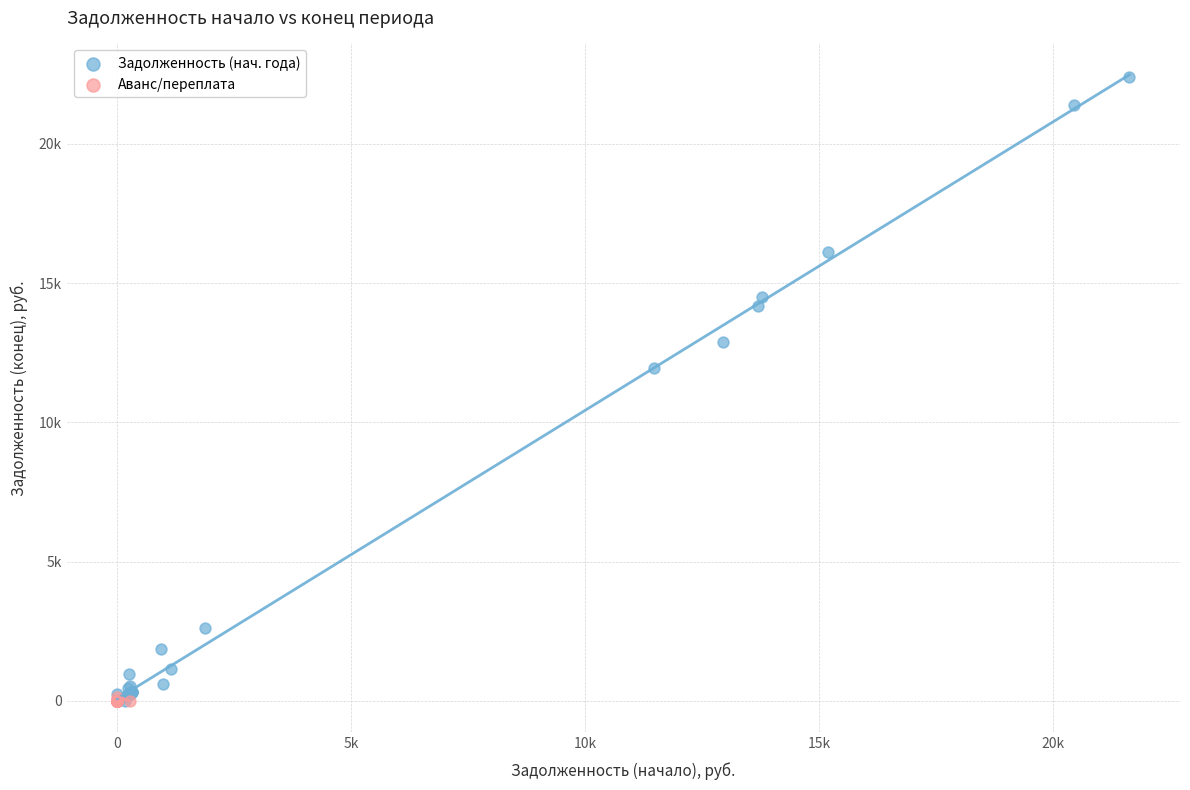

What are all the series names shown in the legend?

Задолженность (нач. года), Аванс/переплата